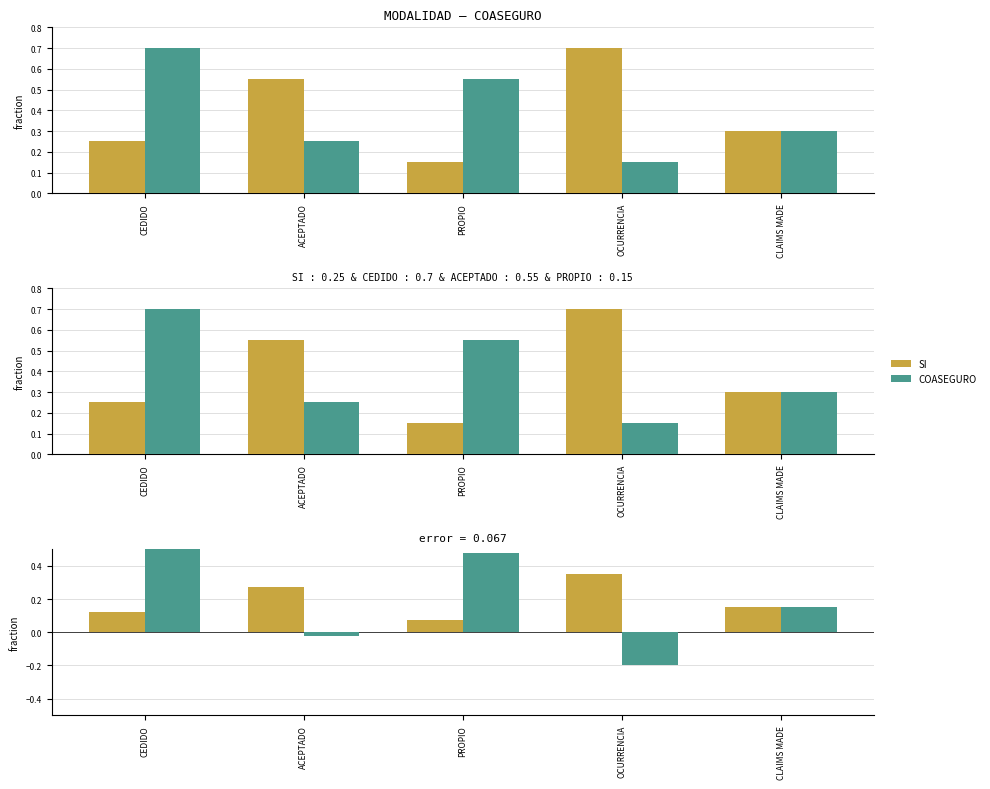

What are all the series names shown in the legend?

SI, COASEGURO